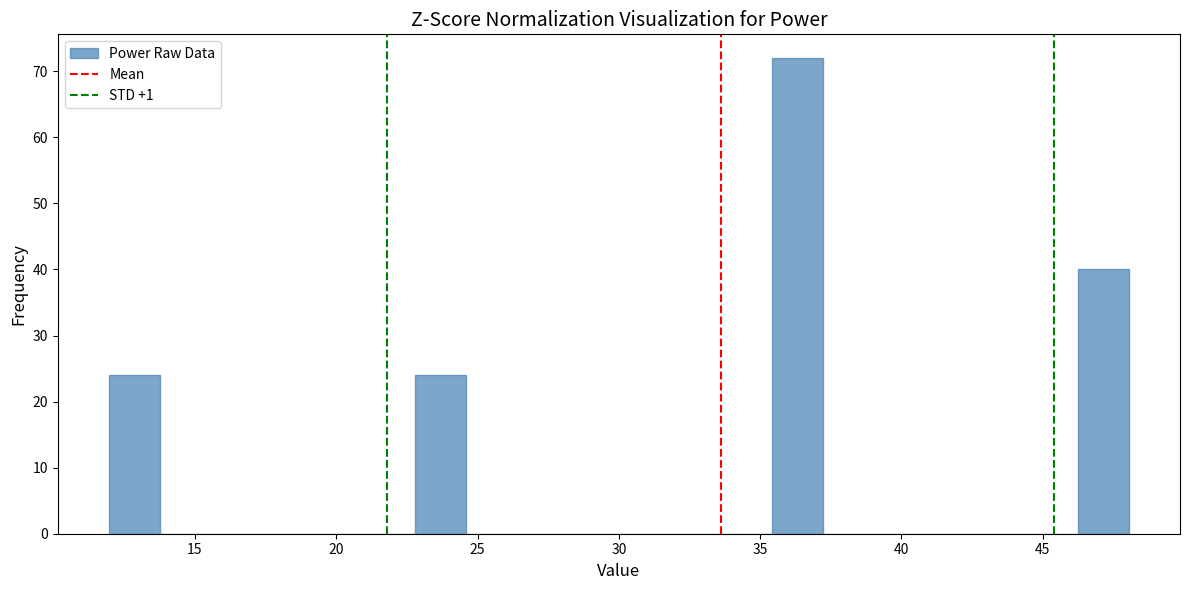

Around what value on the x-axis is the tallest bar? Give the approximate position of its centre, as read against the axis.

36.5